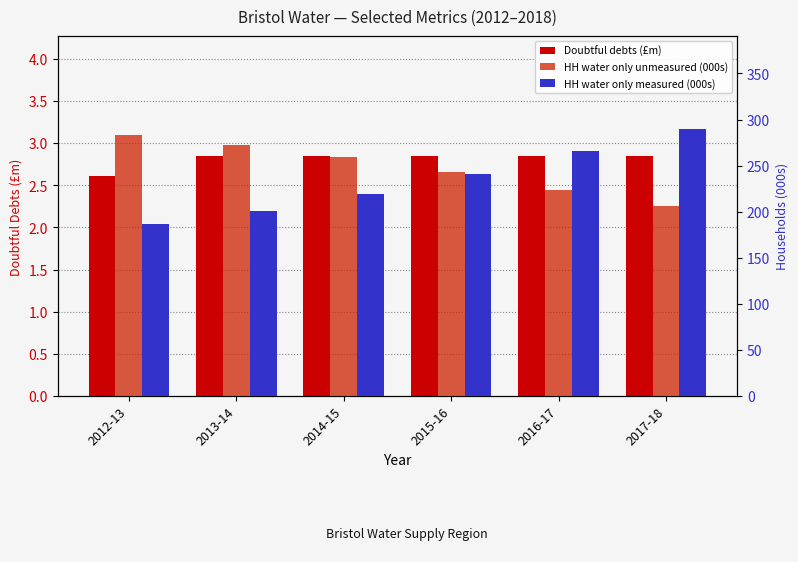

Is it true that Doubtful debts (£m) equals 1.6 at 2015-16?

False